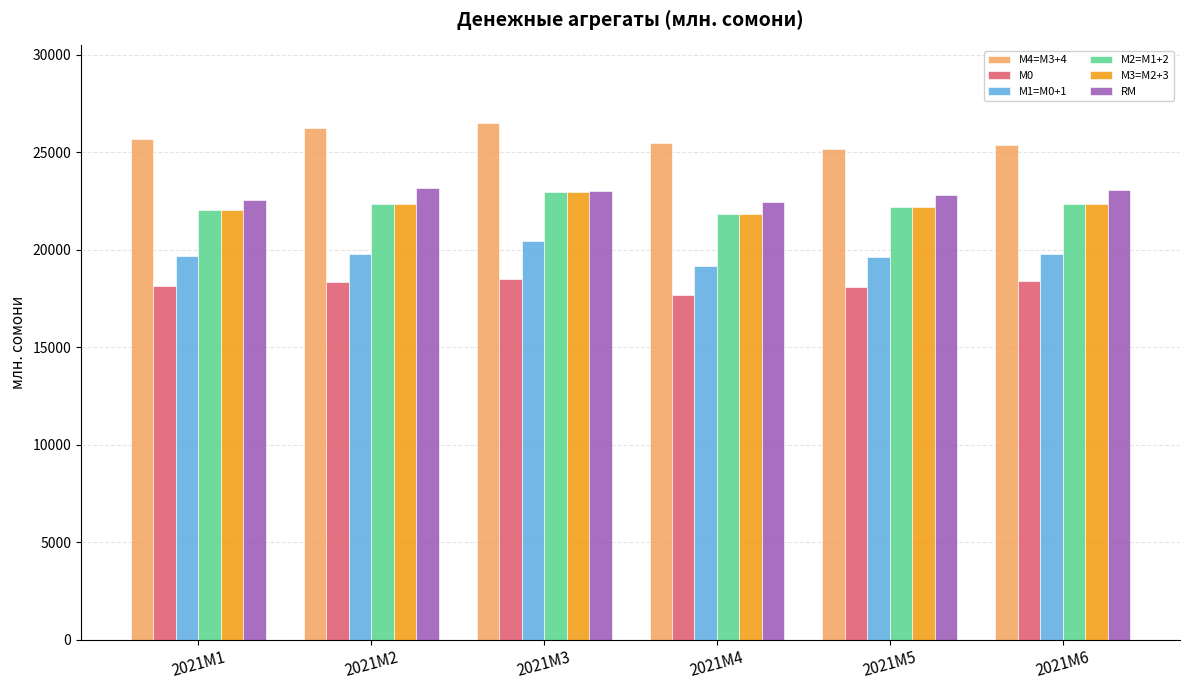

How many groups of bars are there?

6